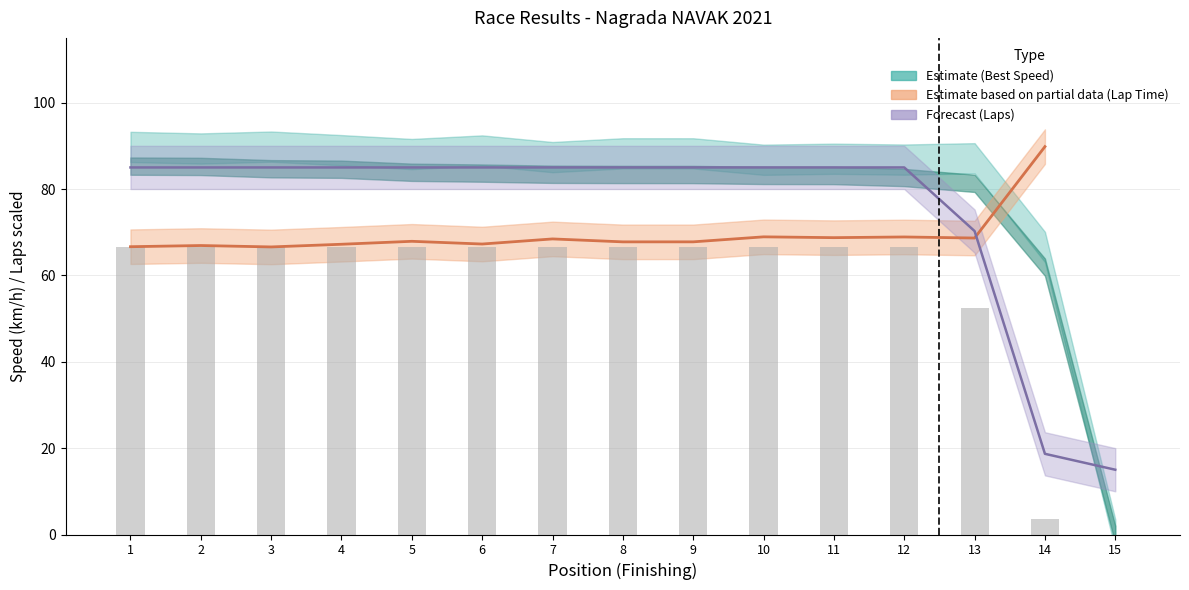

Where does the data first go above 66?

1